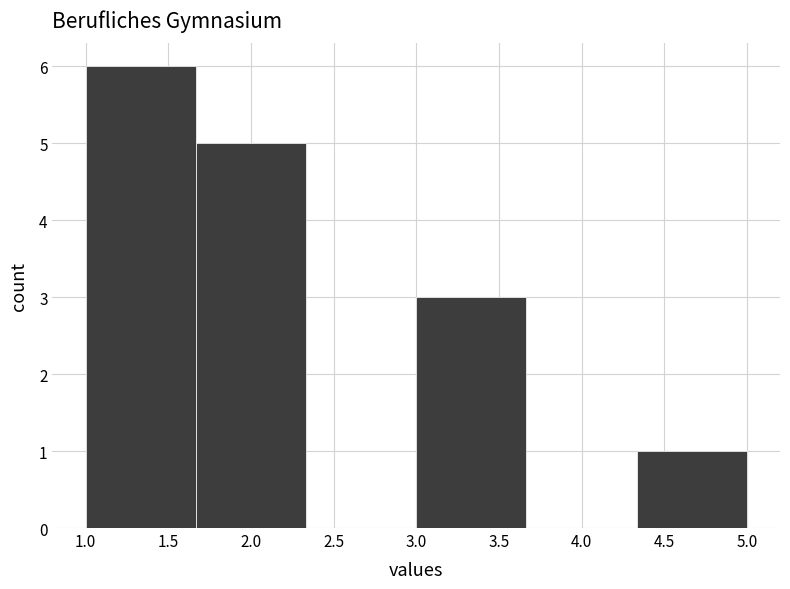

How tall is the bar that spans 3.00 to 3.65 on the x-axis? Neither the bar edges nor the heights are printed on the chart, so give them approximately, as read against the axes.

3